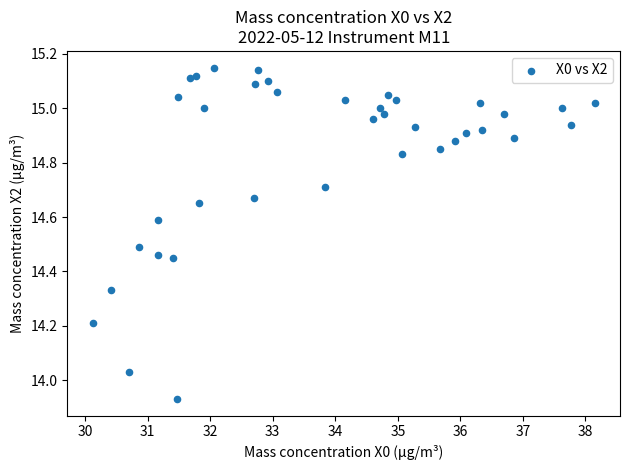

What is the range of Y values (max minus min)?

1.2